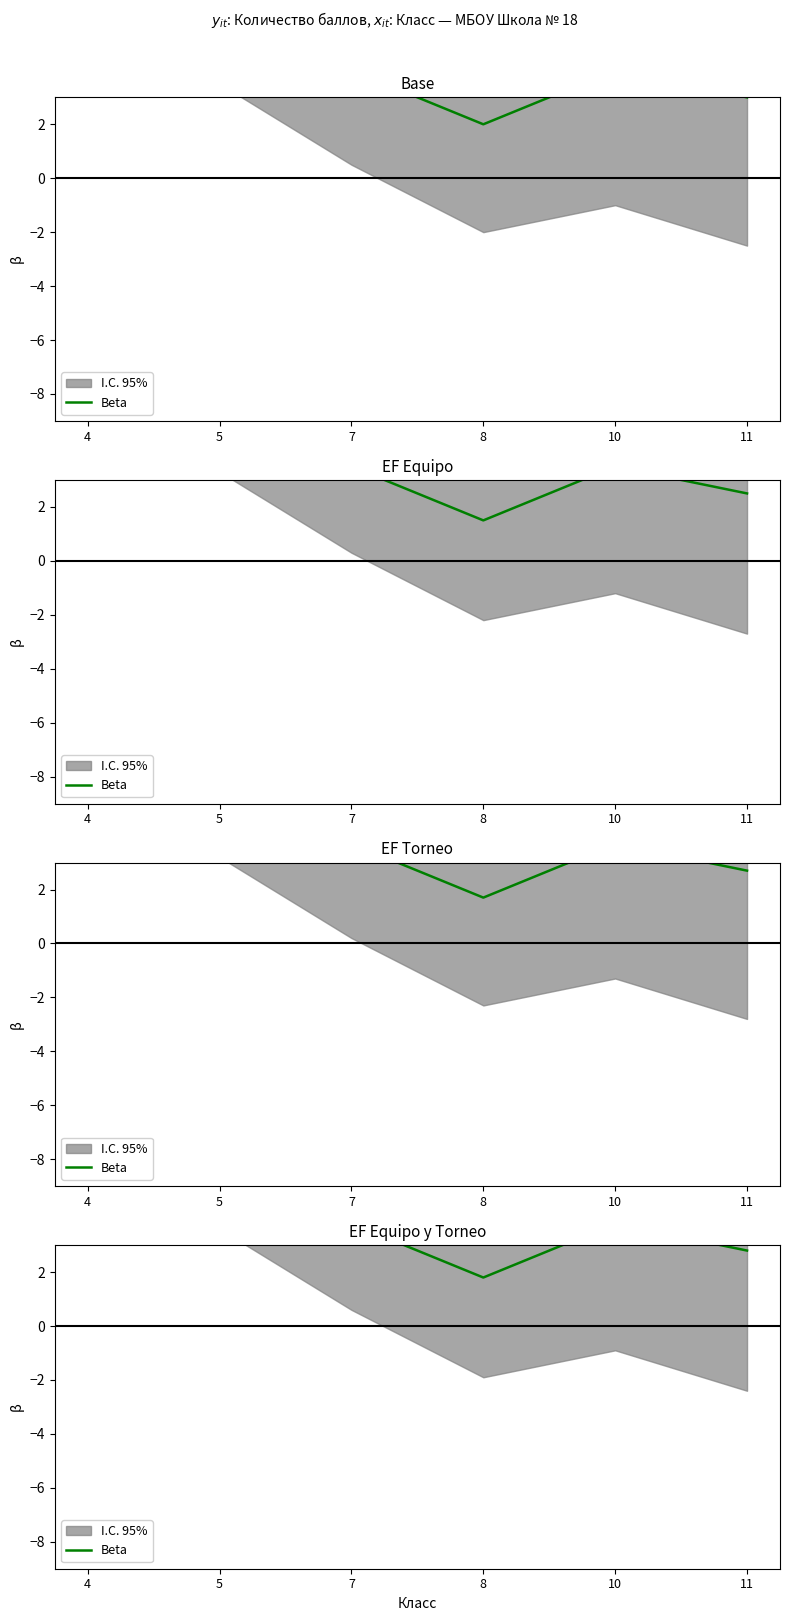

List the labels in order of value, smallest first.

8, 11, 7, 10, 5, 4